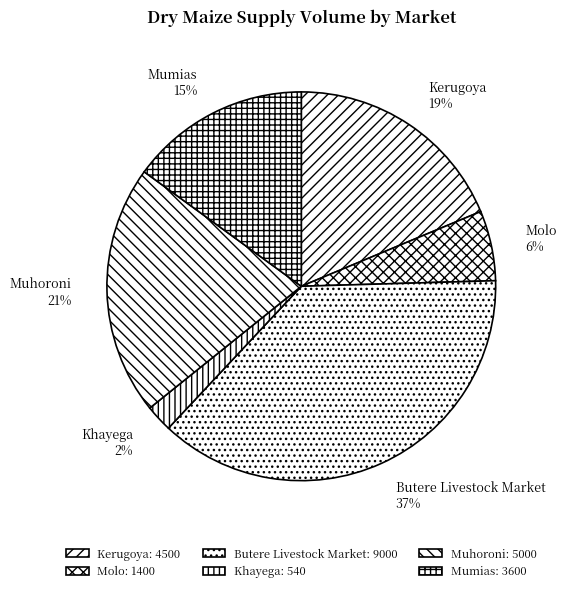

Which has a higher value, Mumias or Molo?

Mumias